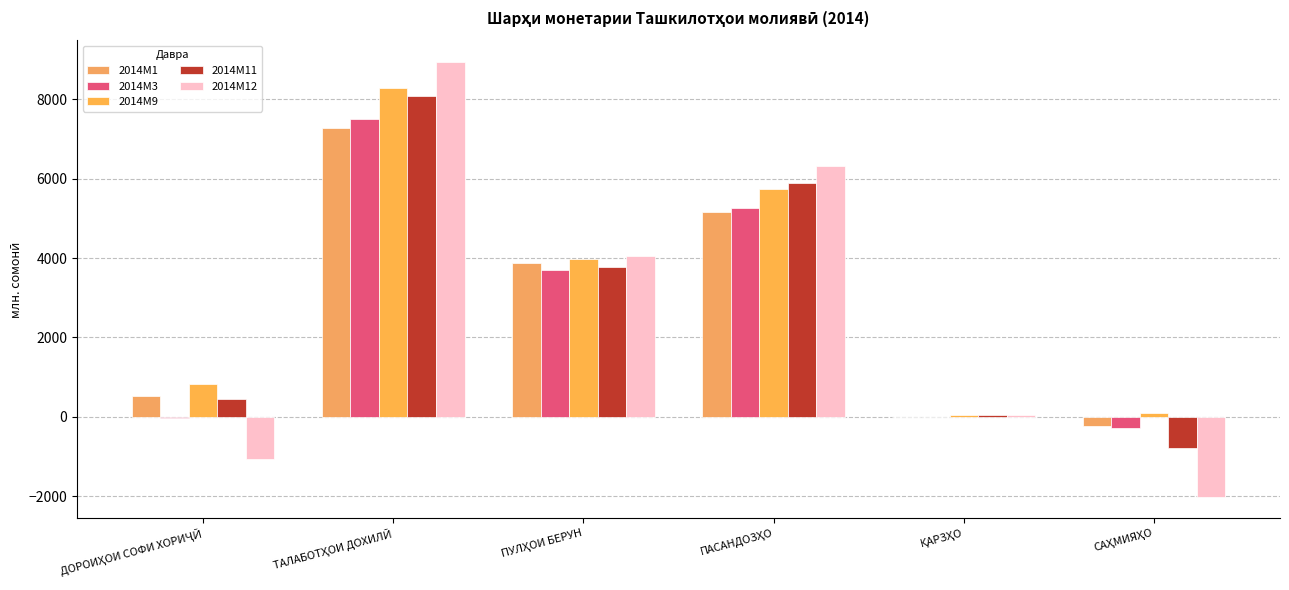

At which label does 2014M9 reach its peak?

ТАЛАБОТҲОИ ДОХИЛӢ